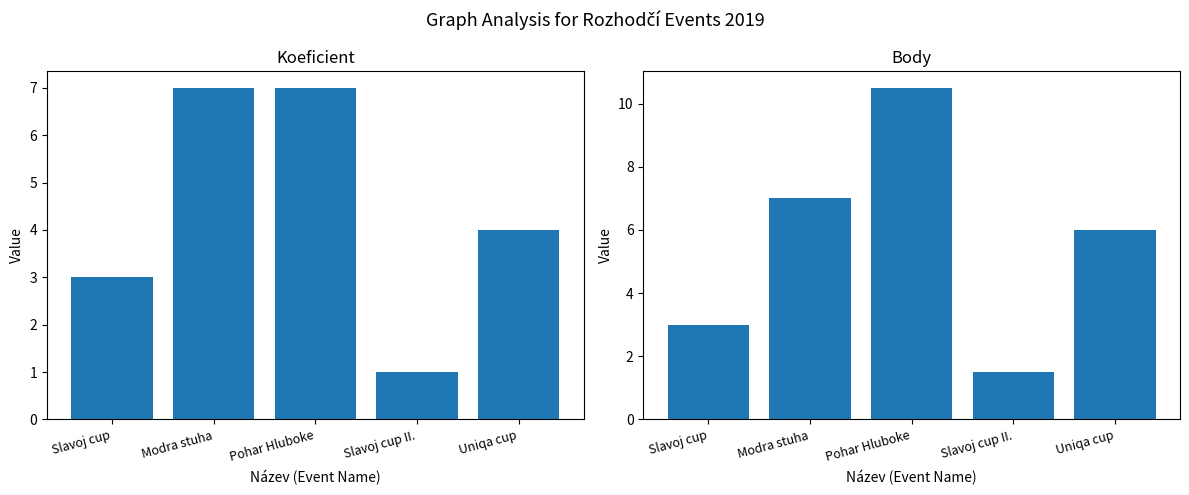

What value does the Body series have at Pohar Hluboke?

10.5